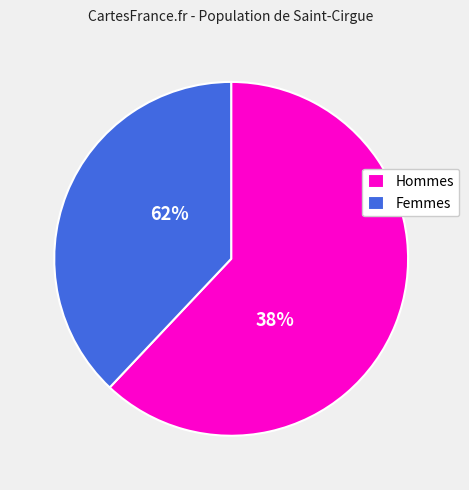

Combined, do 3 and 4 account for over 50%?

No